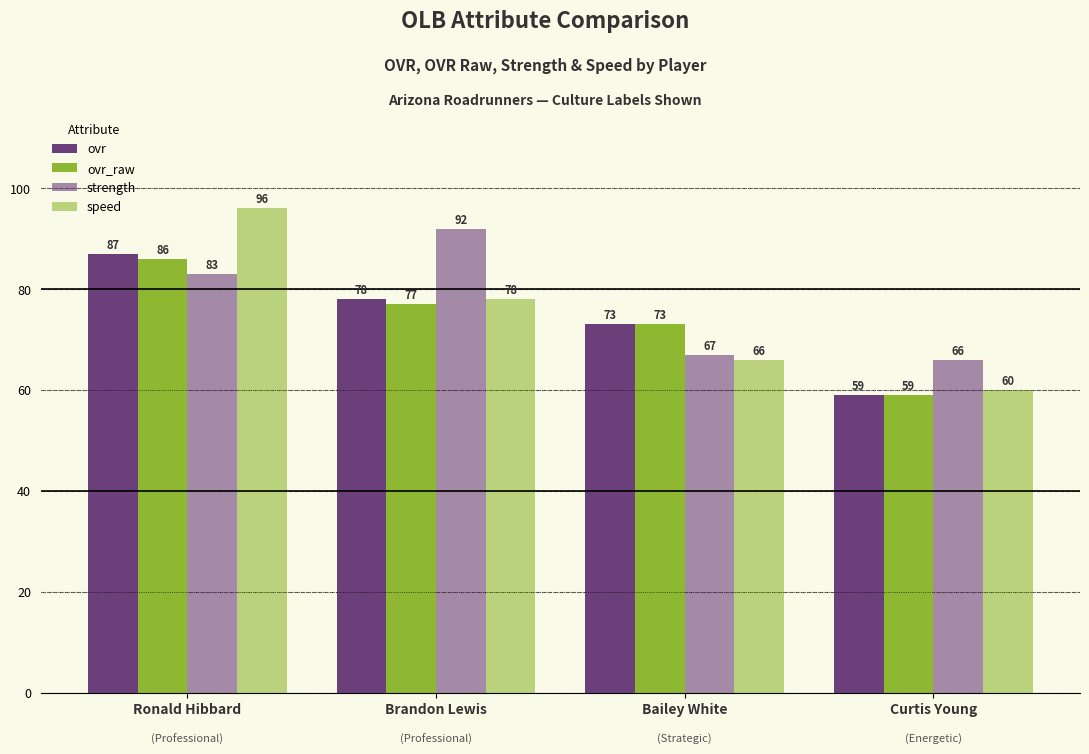

Are the bars horizontal?

No